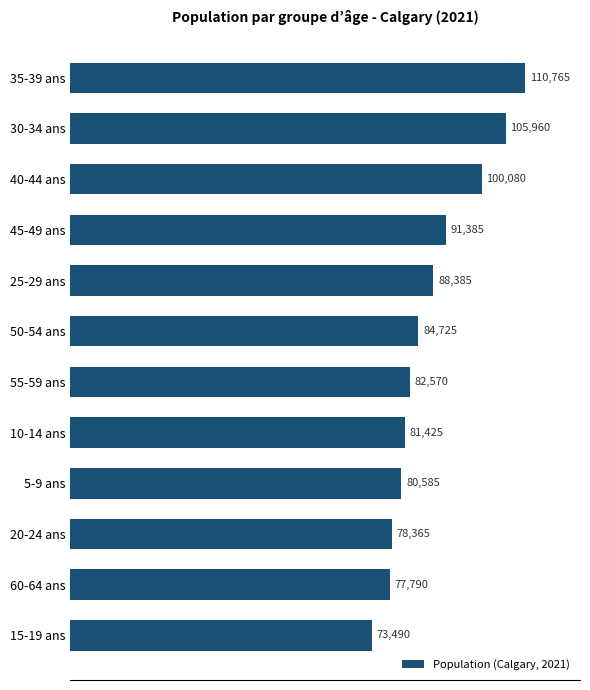

Reading bottom to top, what are all the values shown in this chart?

15-19 ans=73490	60-64 ans=77790	20-24 ans=78365	5-9 ans=80585	10-14 ans=81425	55-59 ans=82570	50-54 ans=84725	25-29 ans=88385	45-49 ans=91385	40-44 ans=100080	30-34 ans=105960	35-39 ans=110765